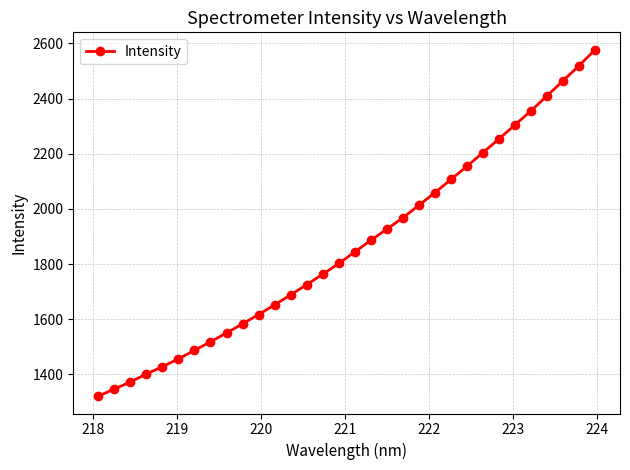

What is the value of the 28th point from the left?

2355.9